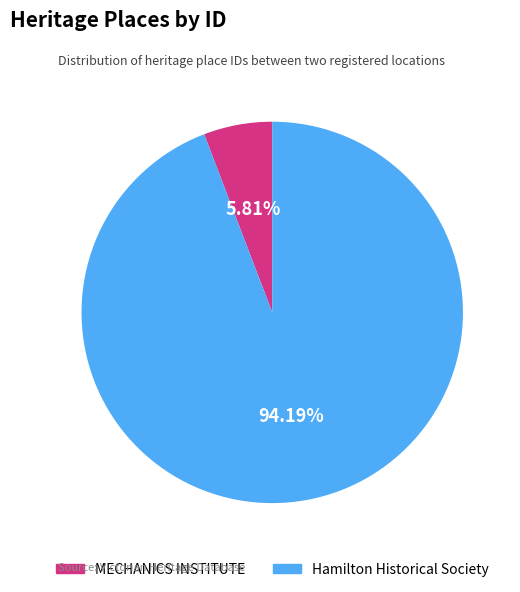

Does any single category account for the majority?

Yes